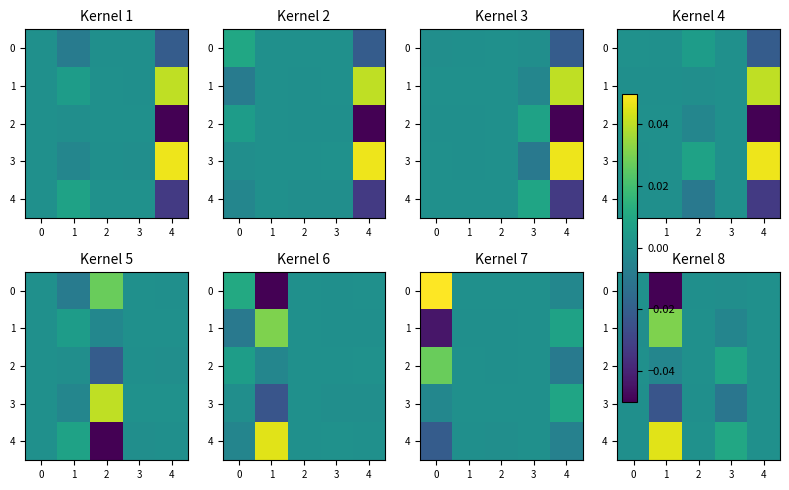

At how many categories does at least one series exceed 0?

4